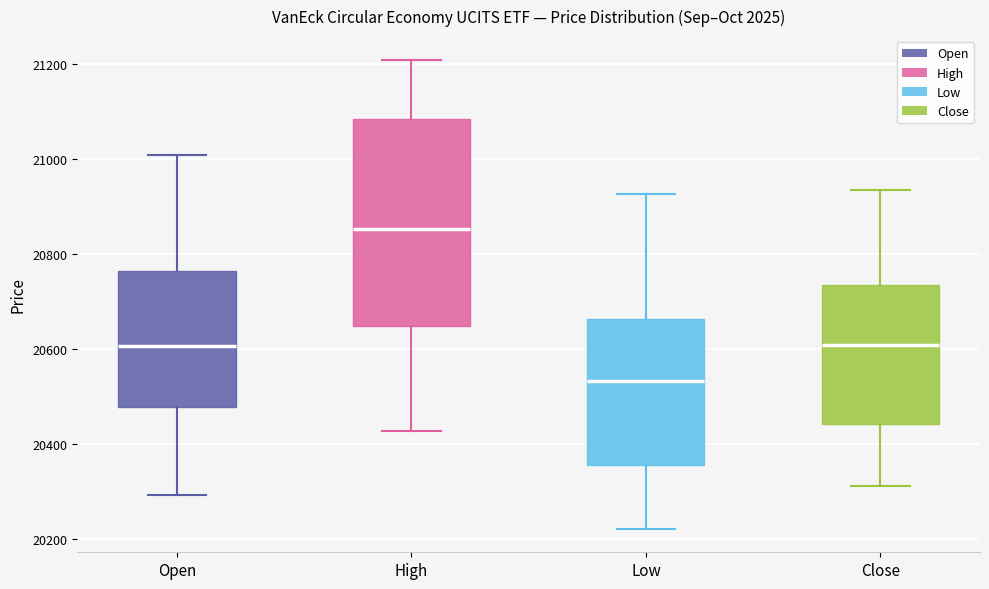

Reading left to right, read every box against the y-axis: the position of its median line, the range the box covers, and the ends of its whiskers. The values are not printed on the chart, so give them approximately, as read against the axis.

Open: median 20600, box 20480 to 20760, whiskers 20300 to 21000
High: median 20860, box 20640 to 21080, whiskers 20420 to 21220
Low: median 20540, box 20360 to 20660, whiskers 20220 to 20920
Close: median 20600, box 20440 to 20740, whiskers 20320 to 20940